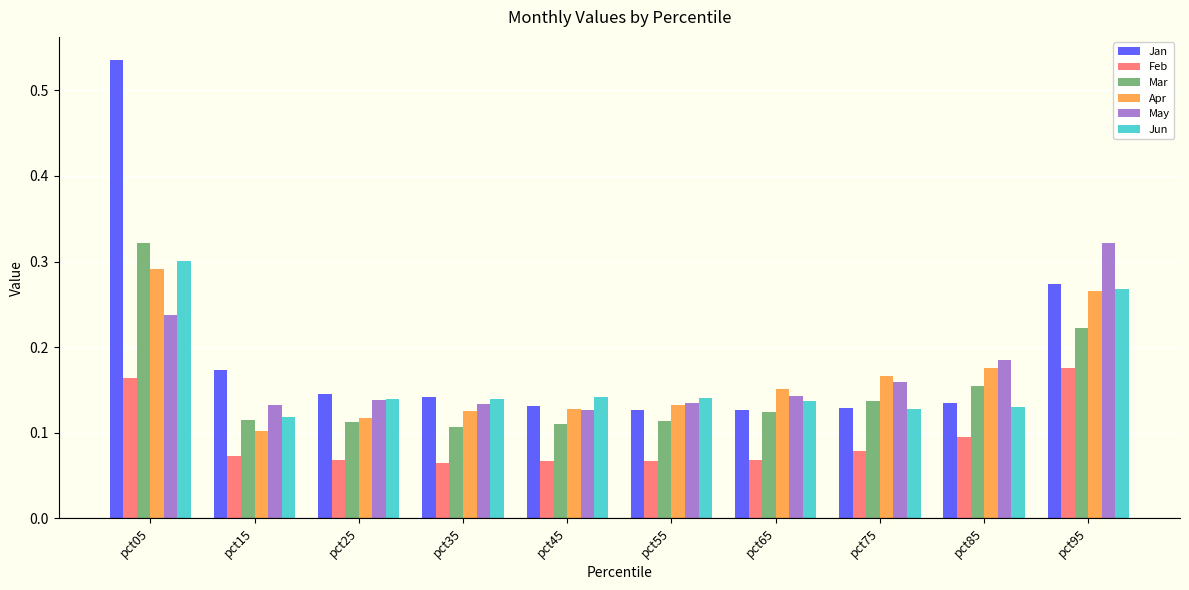

At which category does the chart reach its peak across all series?

pct05